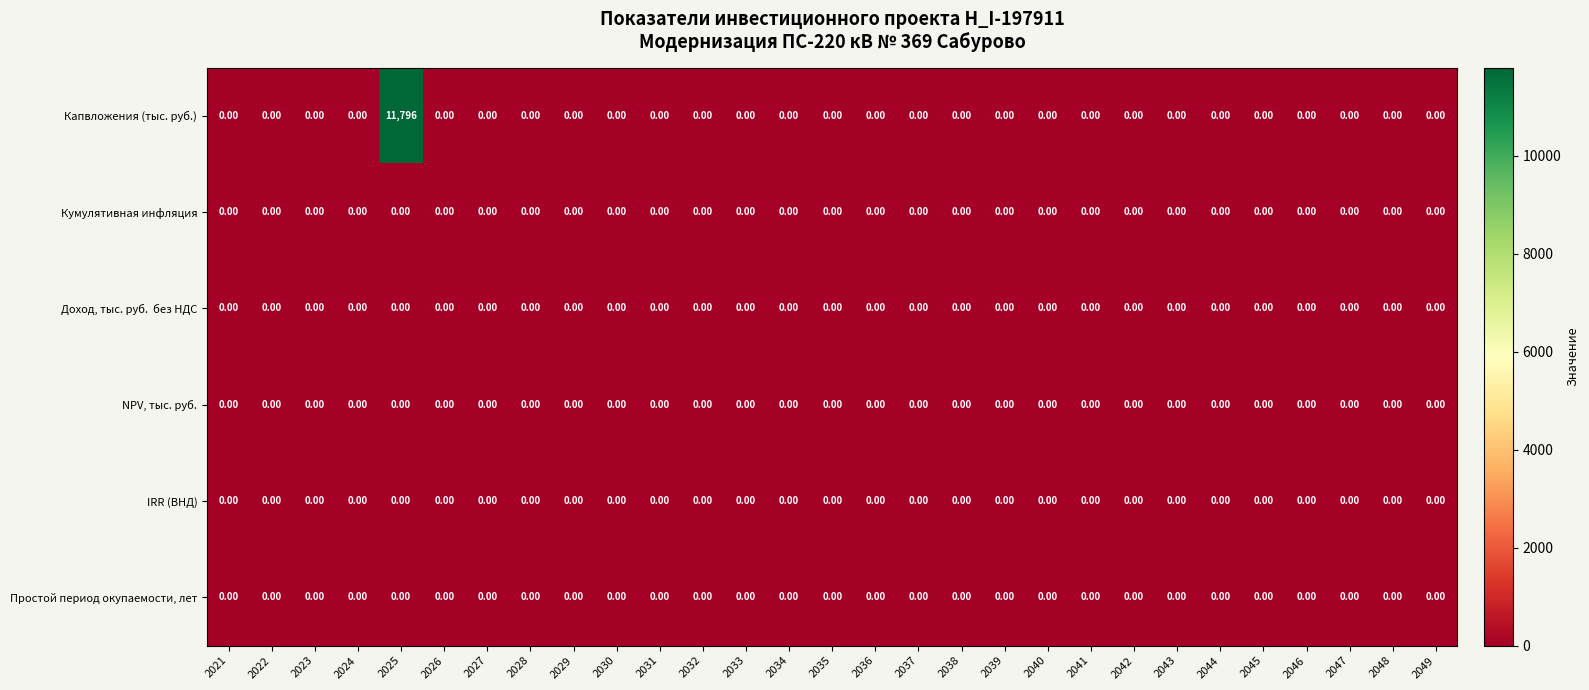

At which category is the sum across all series the highest?

2025